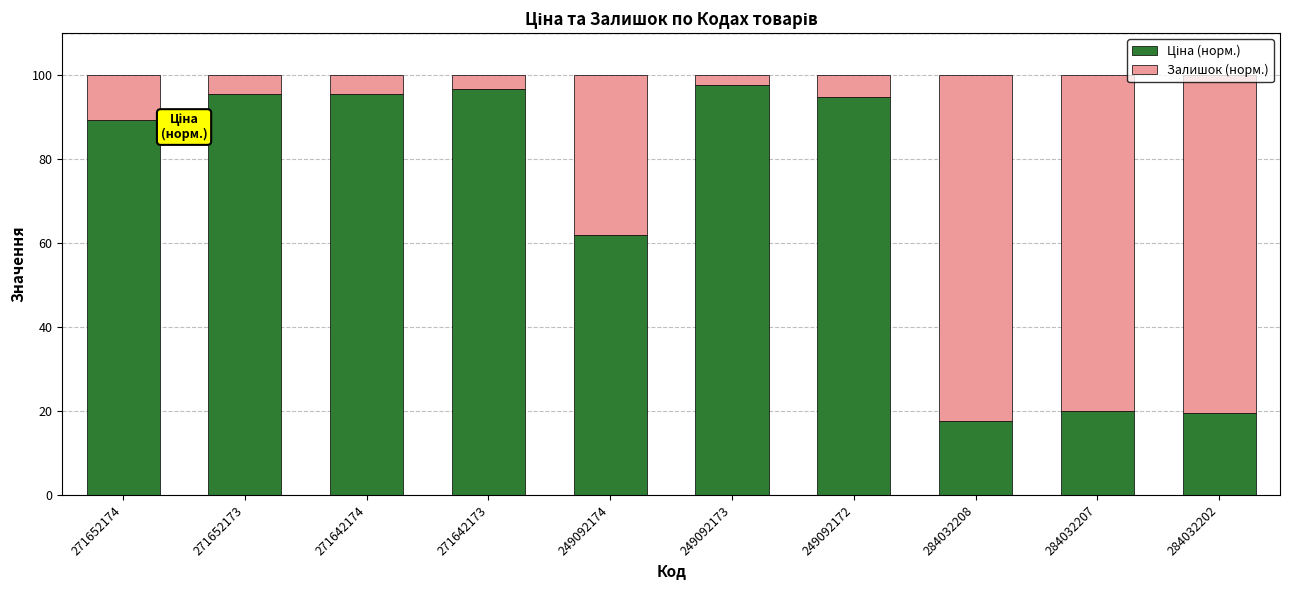

What is the total value across all series at 271642173?

100.0